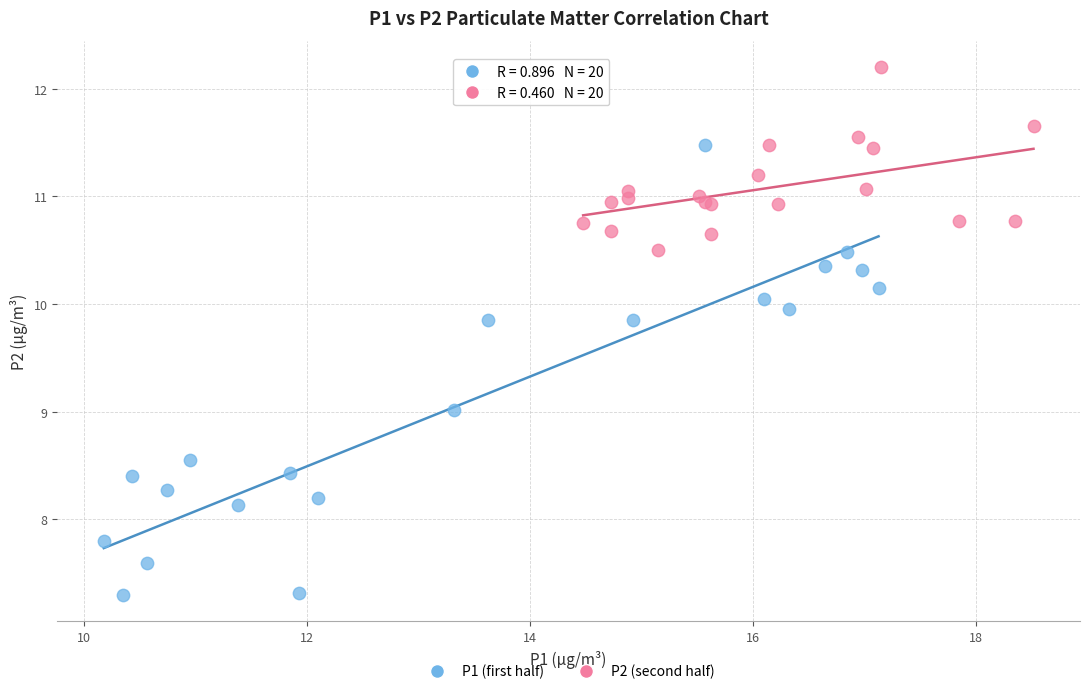

Which series contains the lowest Y value?

P1 (first half)